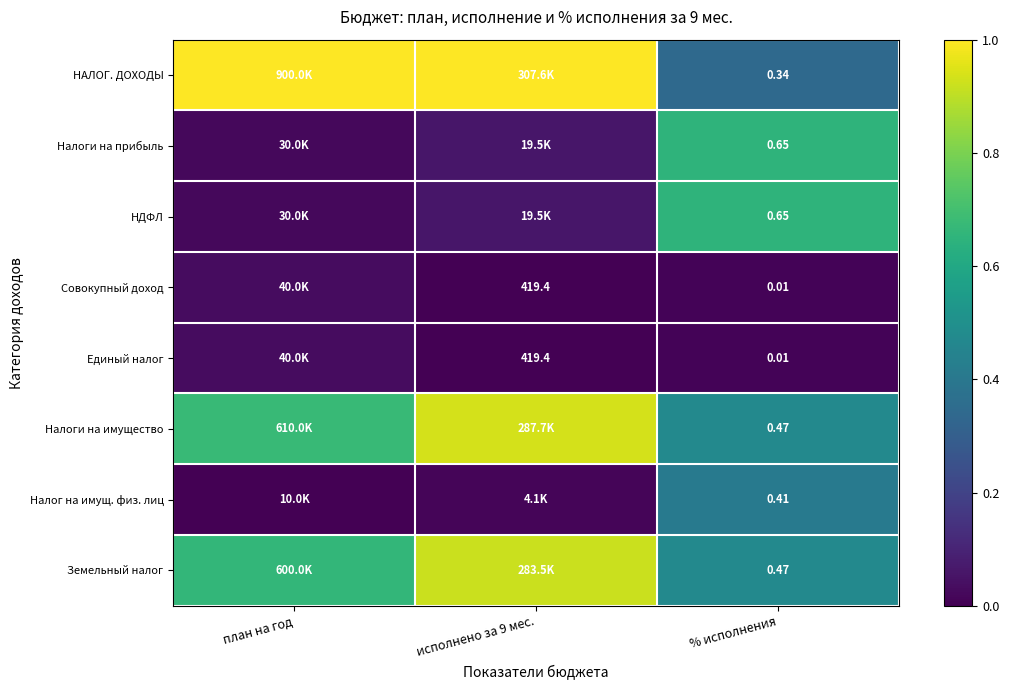

Which series has the largest total across all categories?

НАЛОГ. ДОХОДЫ